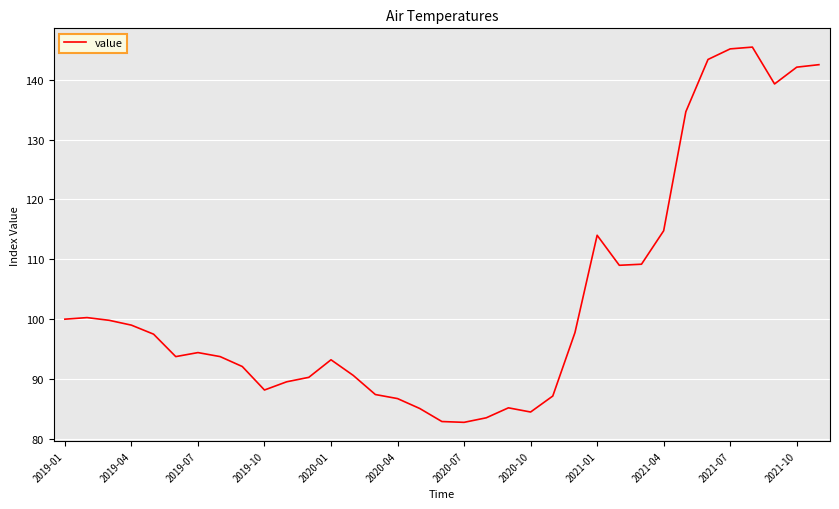

What is the maximum value shown in the chart?

145.5